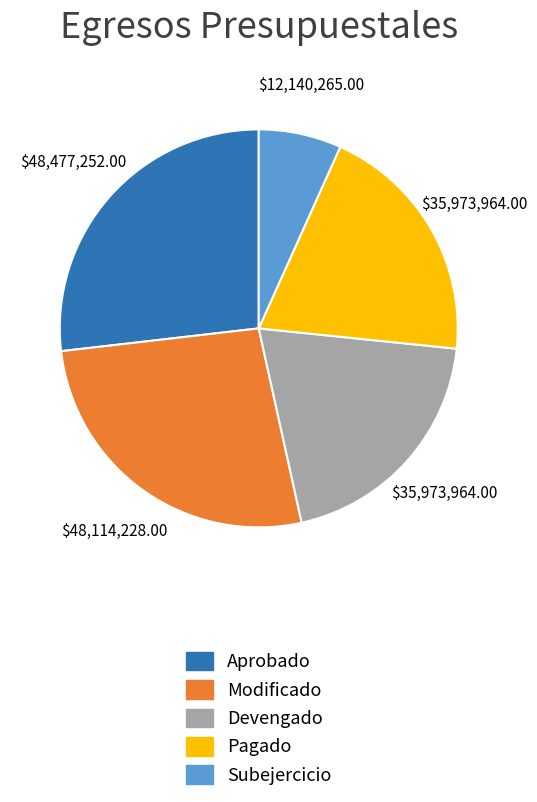

Is there a majority slice in this chart?

No